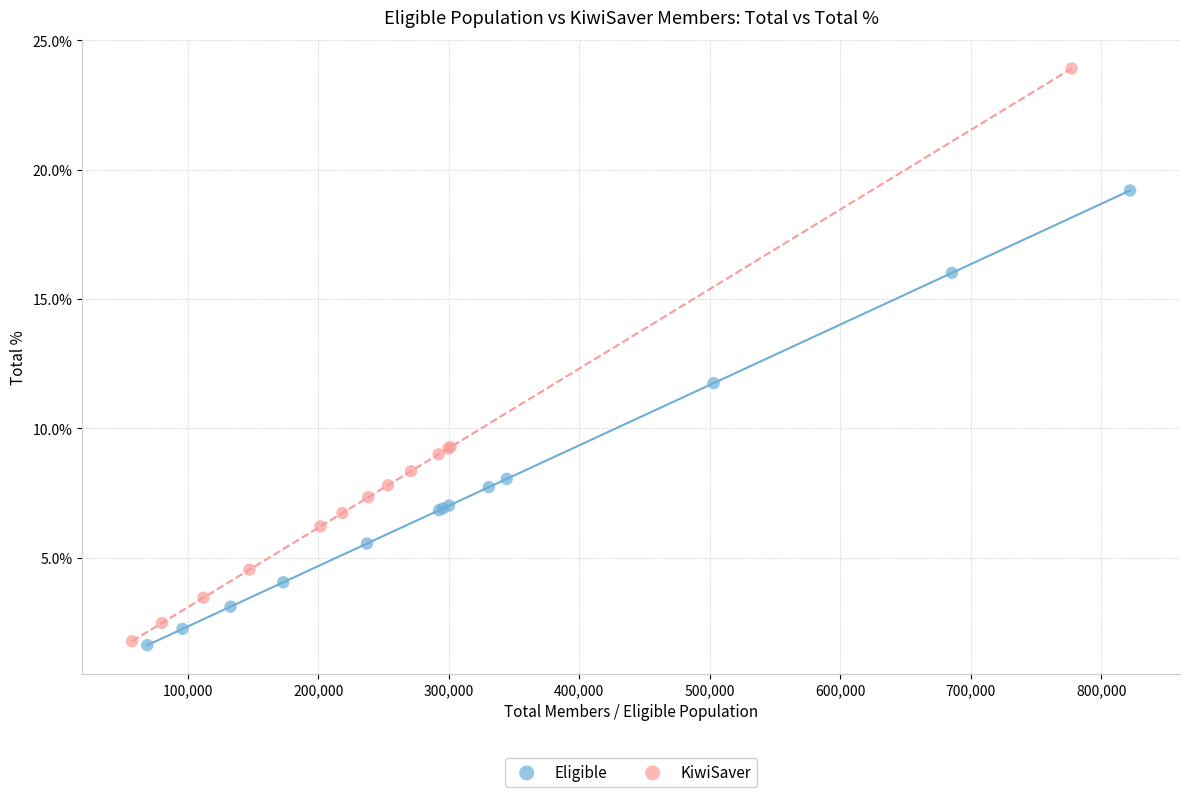

Which series has the largest Y range (max minus min)?

KiwiSaver